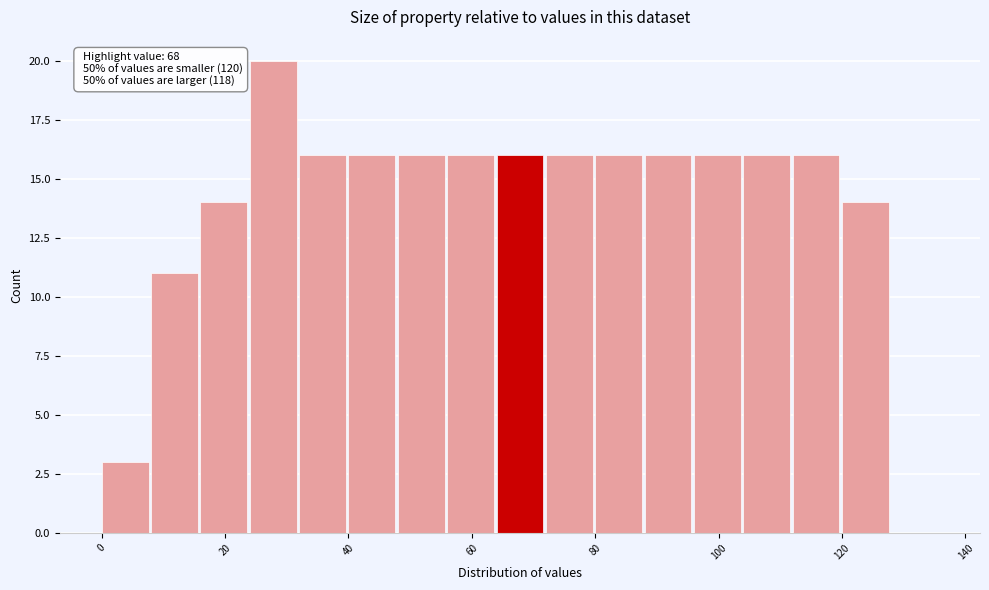

Which range on the x-axis has the tallest bar?

24 to 32